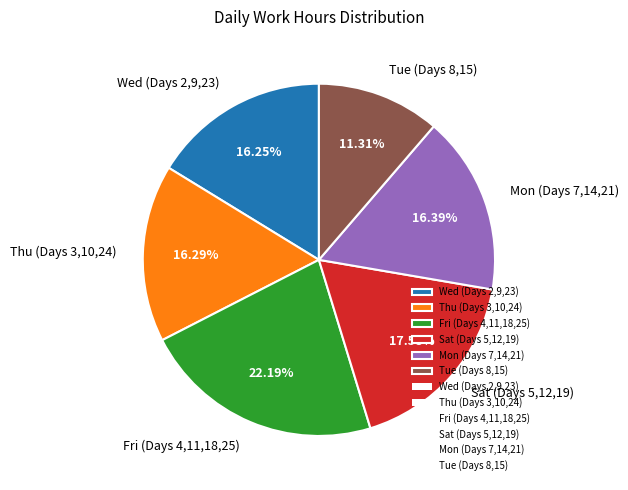

Do Sat (Days 5,12,19) and Tue (Days 8,15) together represent more than half of the pie?

No